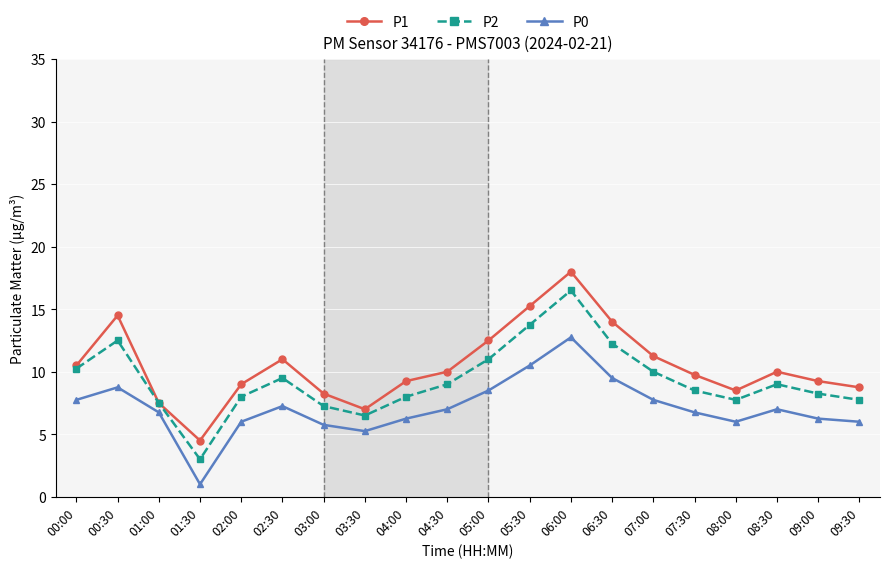

At which category does P2 reach its first local peak?

00:30